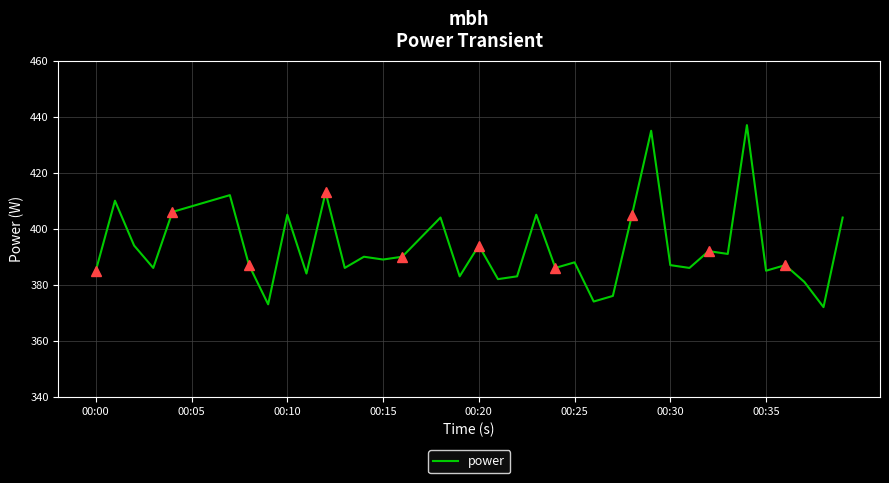

Is it true that power equals 389 at 00:15?

True